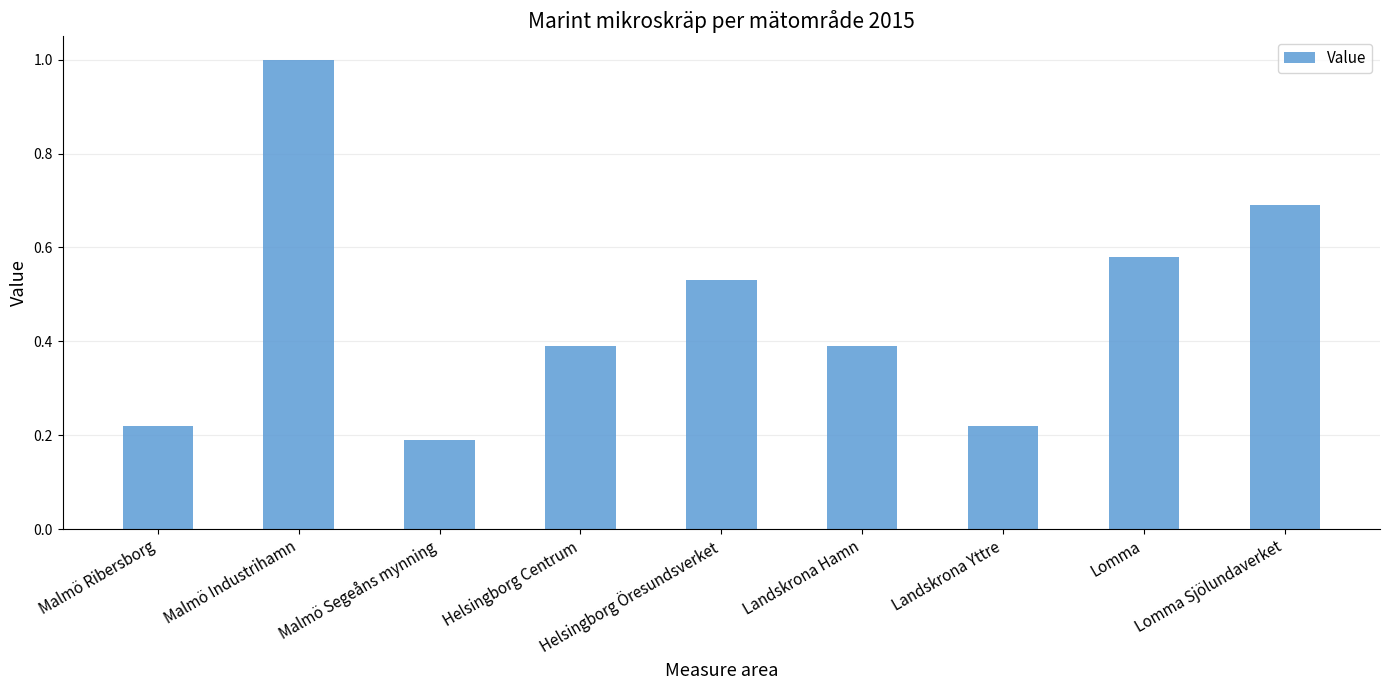

What is the change in value from Landskrona Yttre to Lomma Sjölundaverket?

+0.5